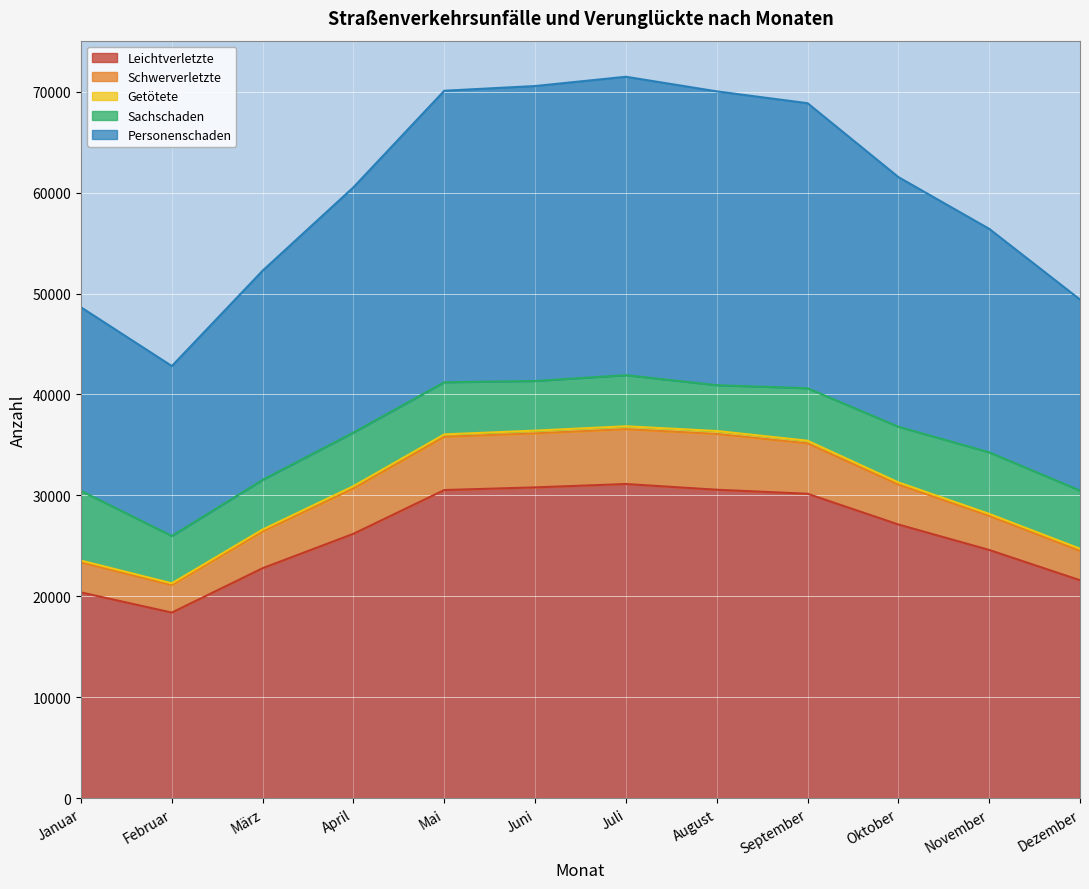

The value of Schwerverletzte at Juli is 2885. True or false?

False